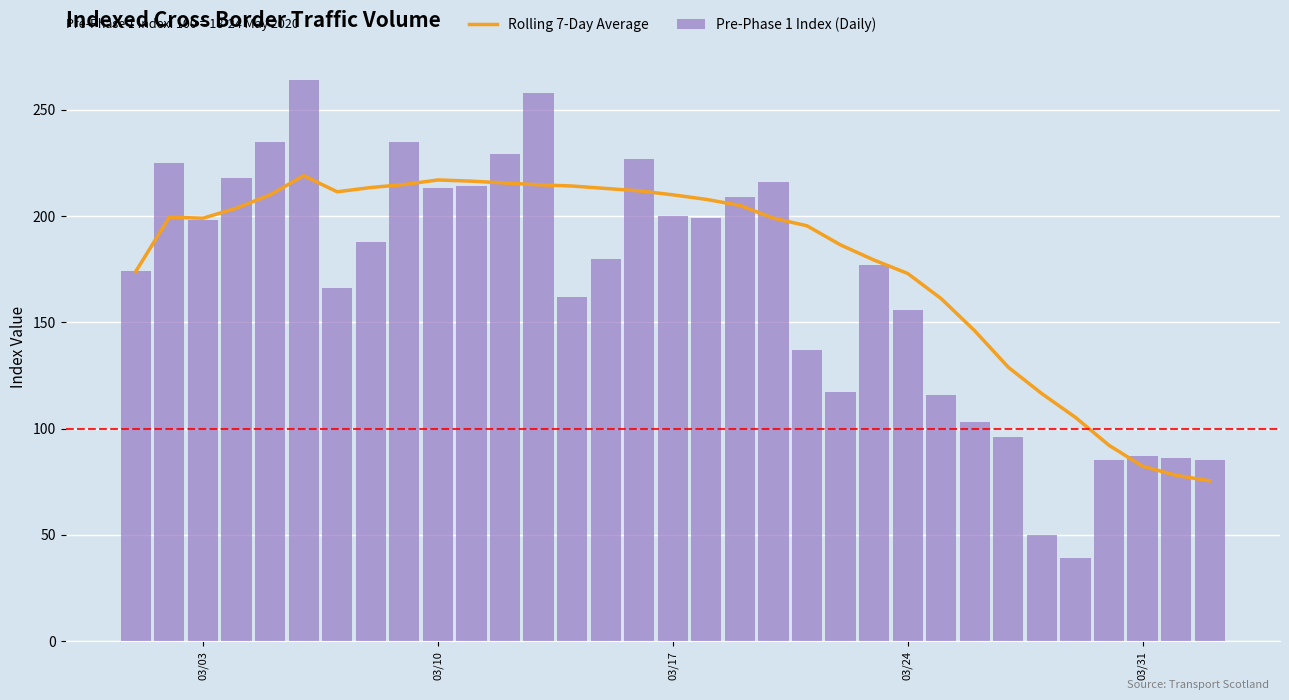

How many categories are shown in the chart?

33